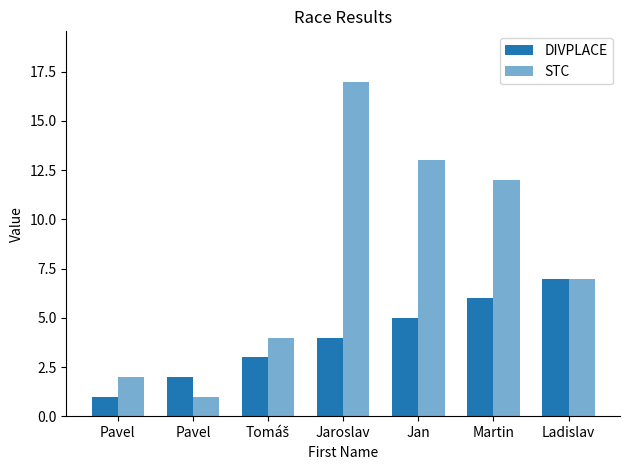

Which series changed the most between Pavel and Jan?

STC